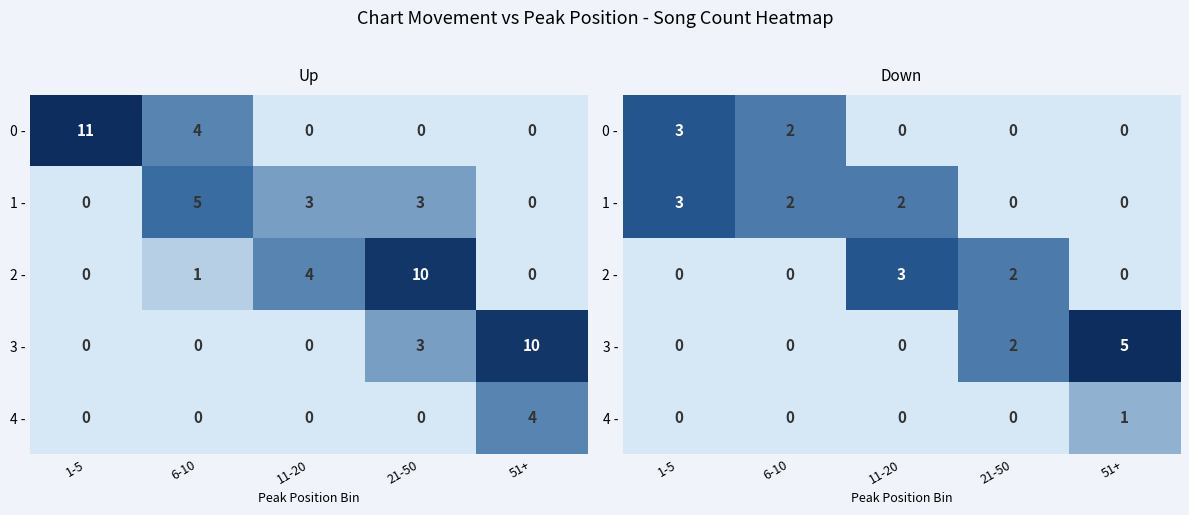

At which label is 1 - closest to 1?

6-10